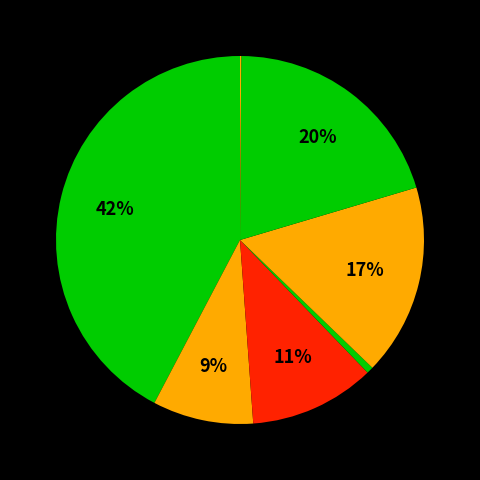

Rank the categories by value from lowest to highest.

Unspecified sector, Non-profit institutions, Financial corporations, General government, Households, Rest of the world, Non-financial corporations